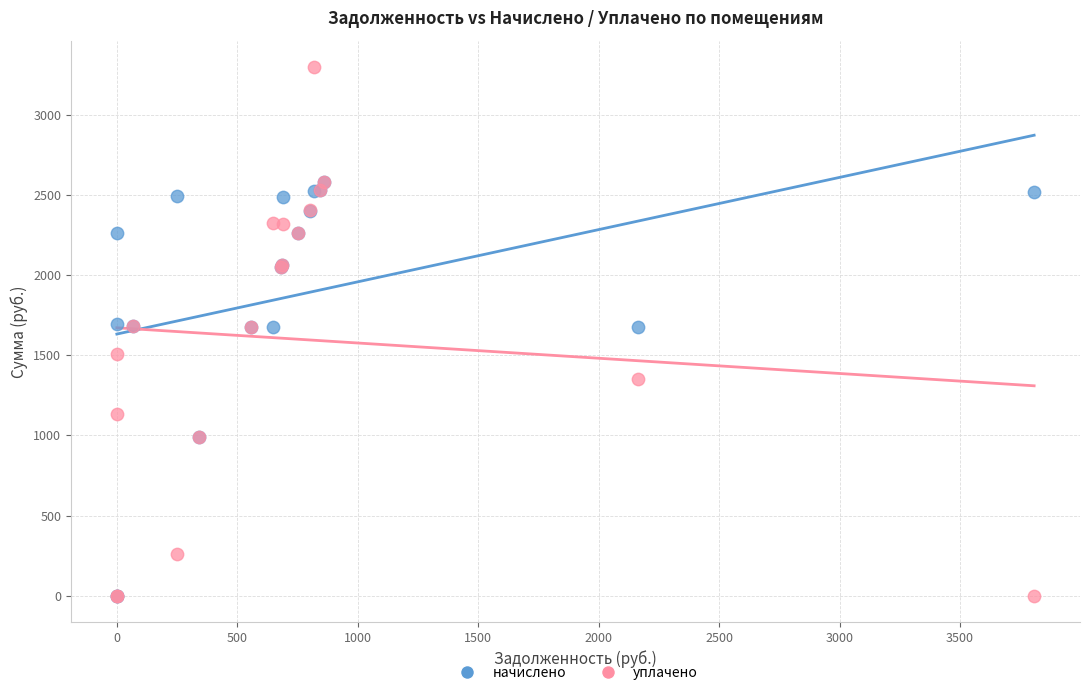

In the начислено series, what Y value is closest to 1290?

988.1